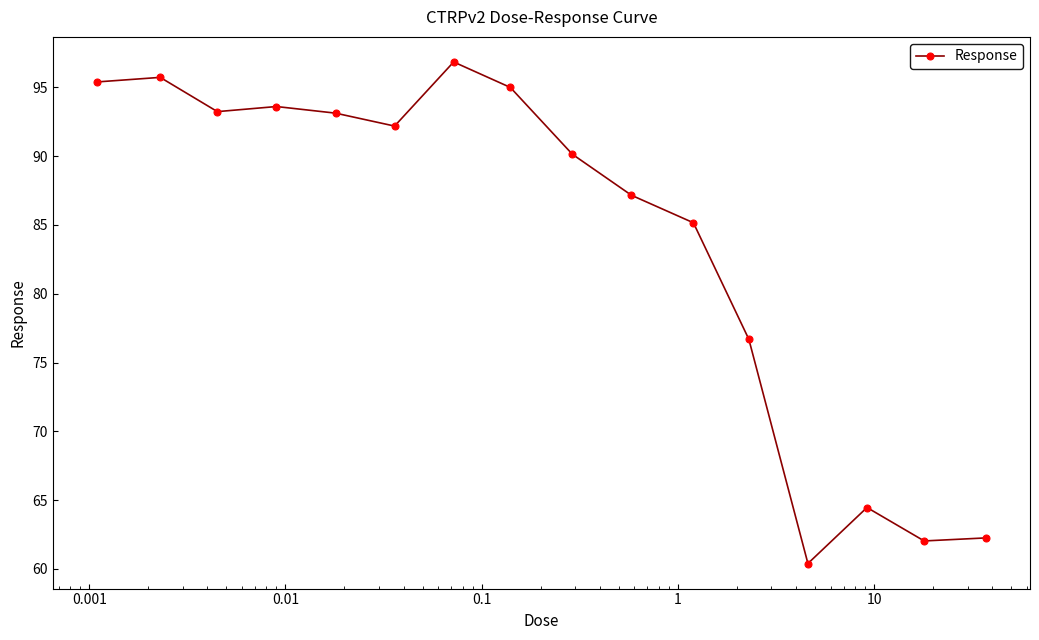

What is the minimum value shown in the chart?

60.4